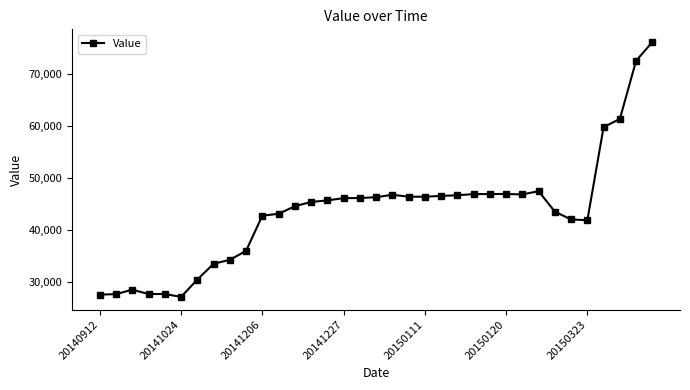

What is the value of the 14th point from the left?

45362